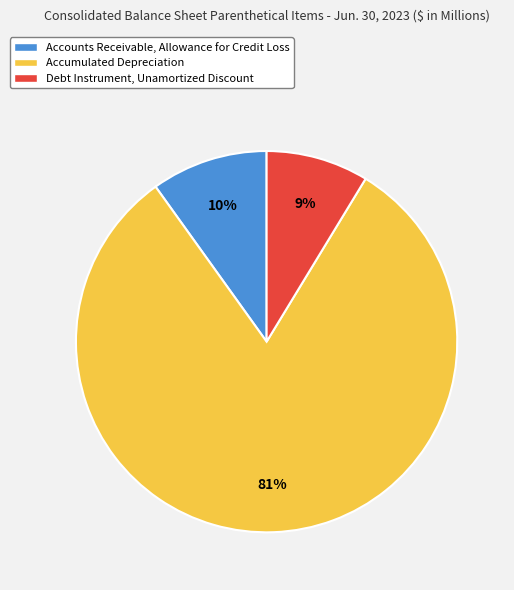

Rank the categories by value from highest to lowest.

Accumulated Depreciation, Accounts Receivable, Allowance for Credit Loss, Debt Instrument, Unamortized Discount